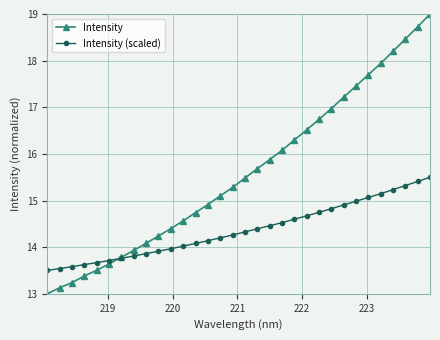

True or false: Intensity has more than 2 points higher than both neighbors.

False